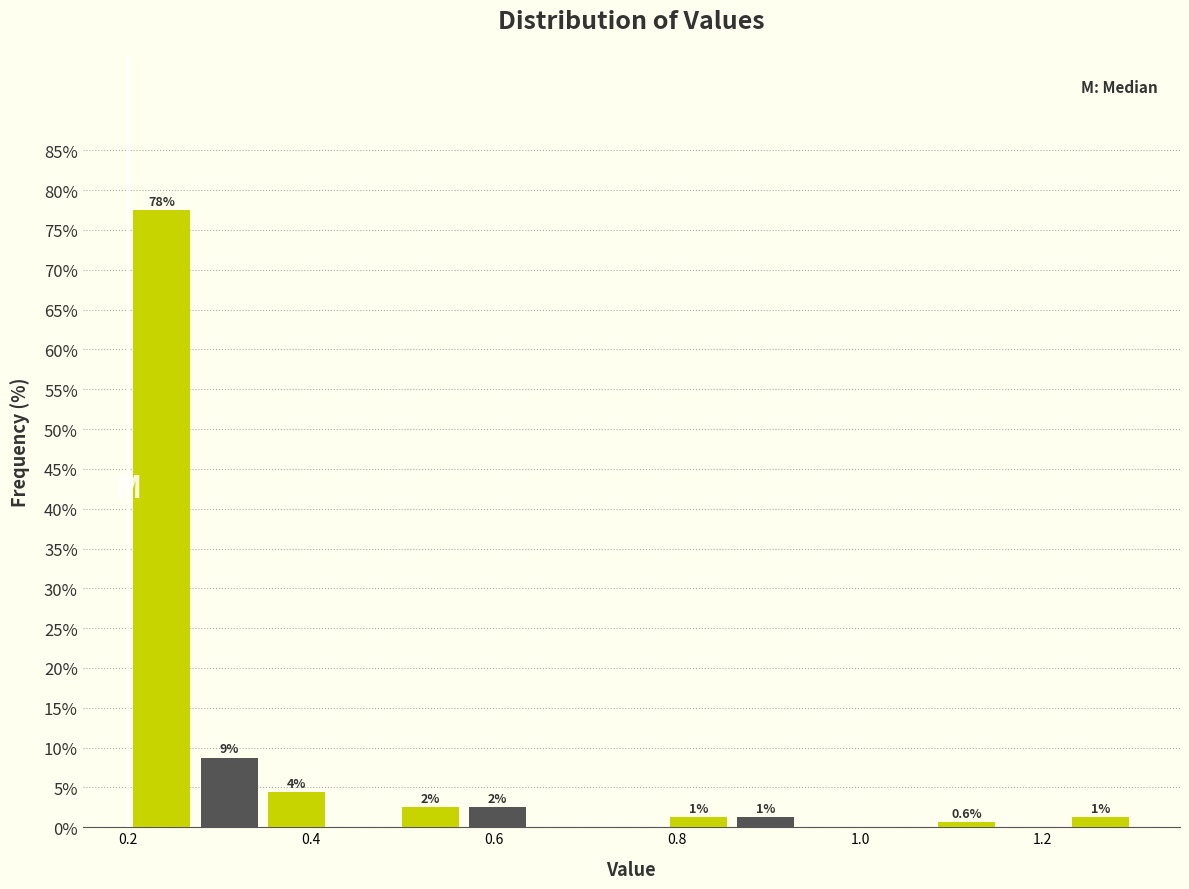

Around what value on the x-axis is the tallest bar? Give the approximate position of its centre, as read against the axis.

0.24